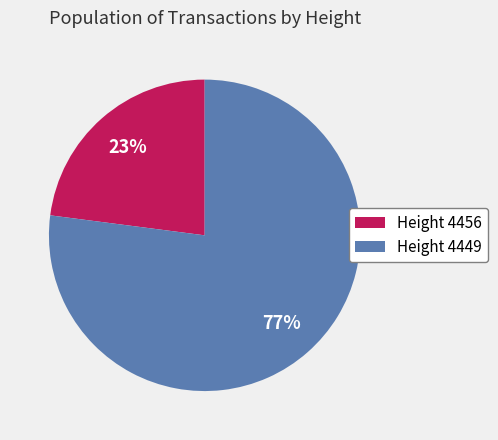

How many segments does this pie chart have?

2